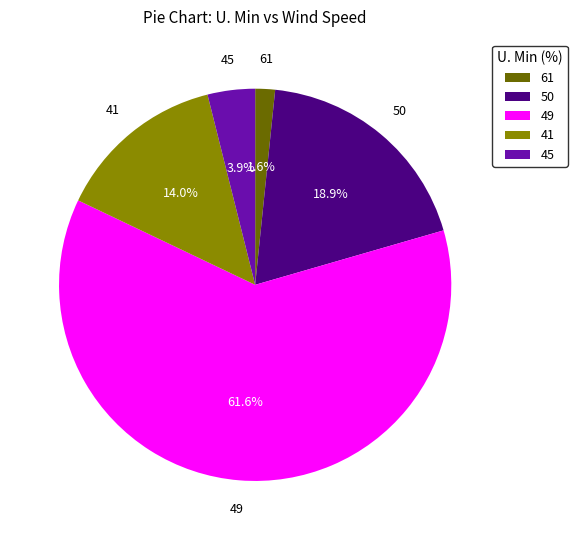

How much of the chart is everything except 41?

86.0%